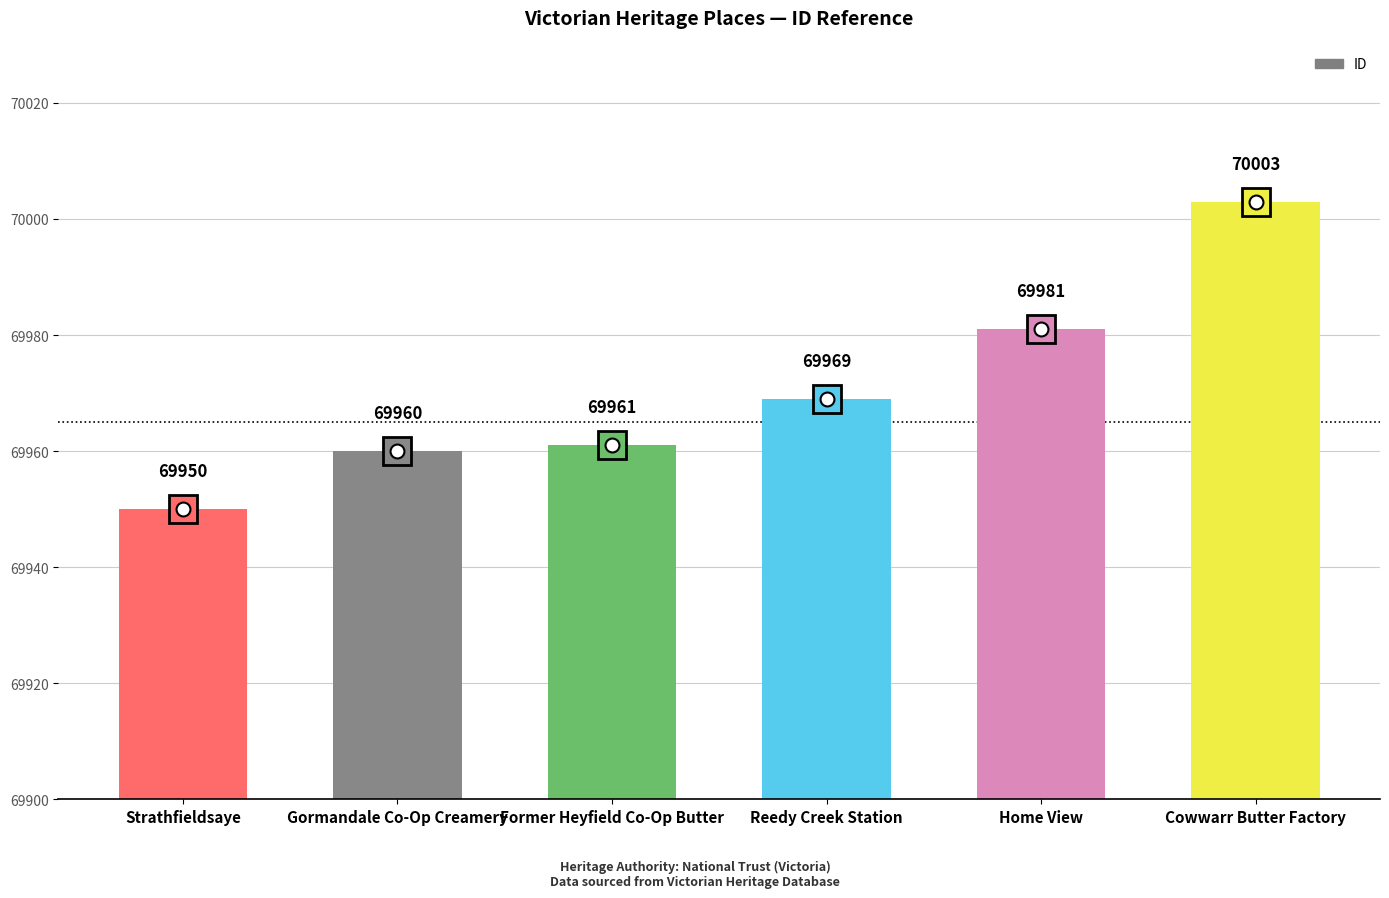

What is the difference between the second highest and second lowest values?

21